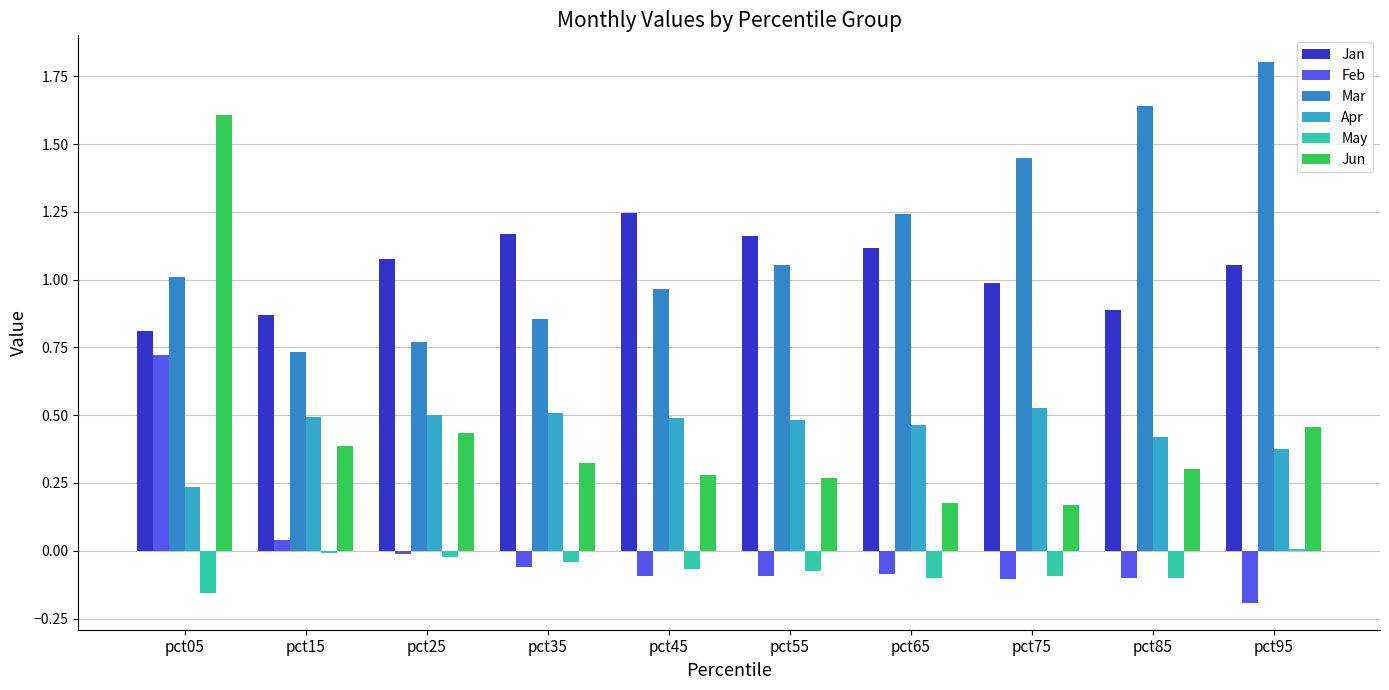

How many series are shown in this chart?

6